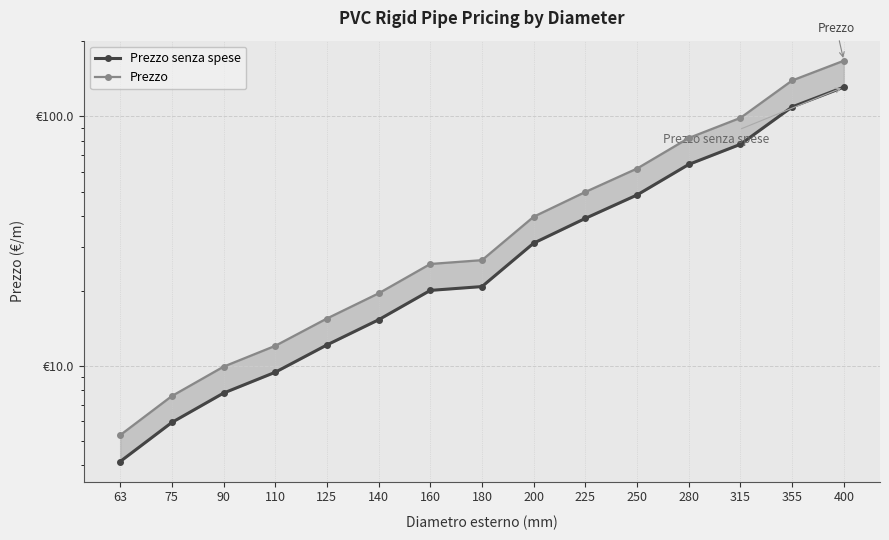

True or false: Prezzo senza spese has a value of 39.0 at 225.

True